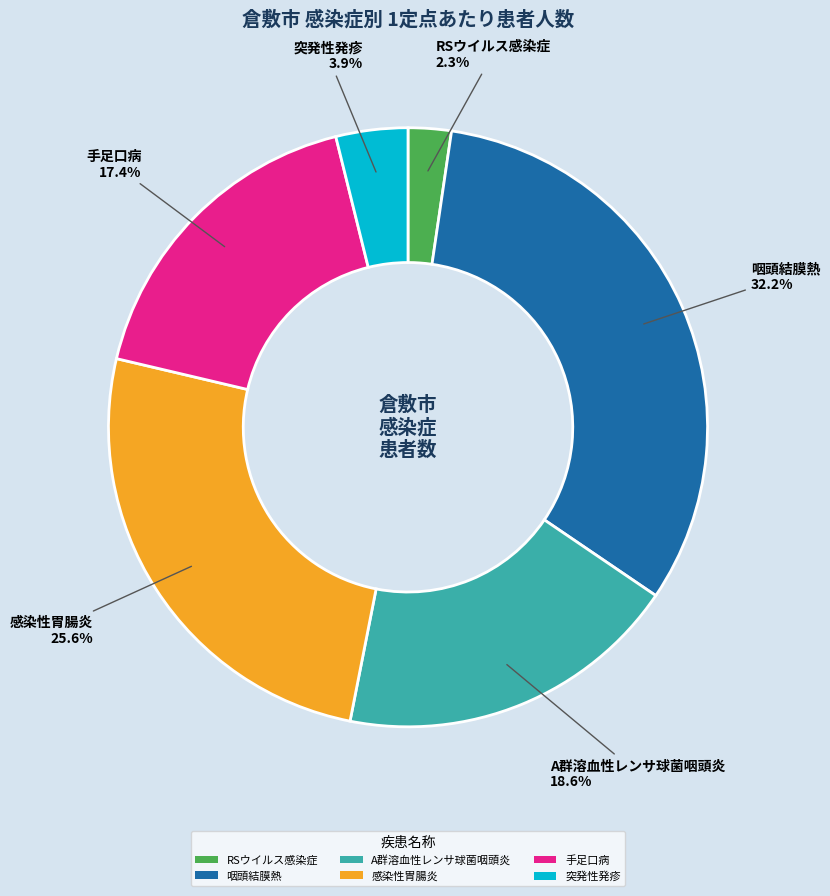

Between A群溶血性レンサ球菌咽頭炎 and 咽頭結膜熱, which is larger?

咽頭結膜熱